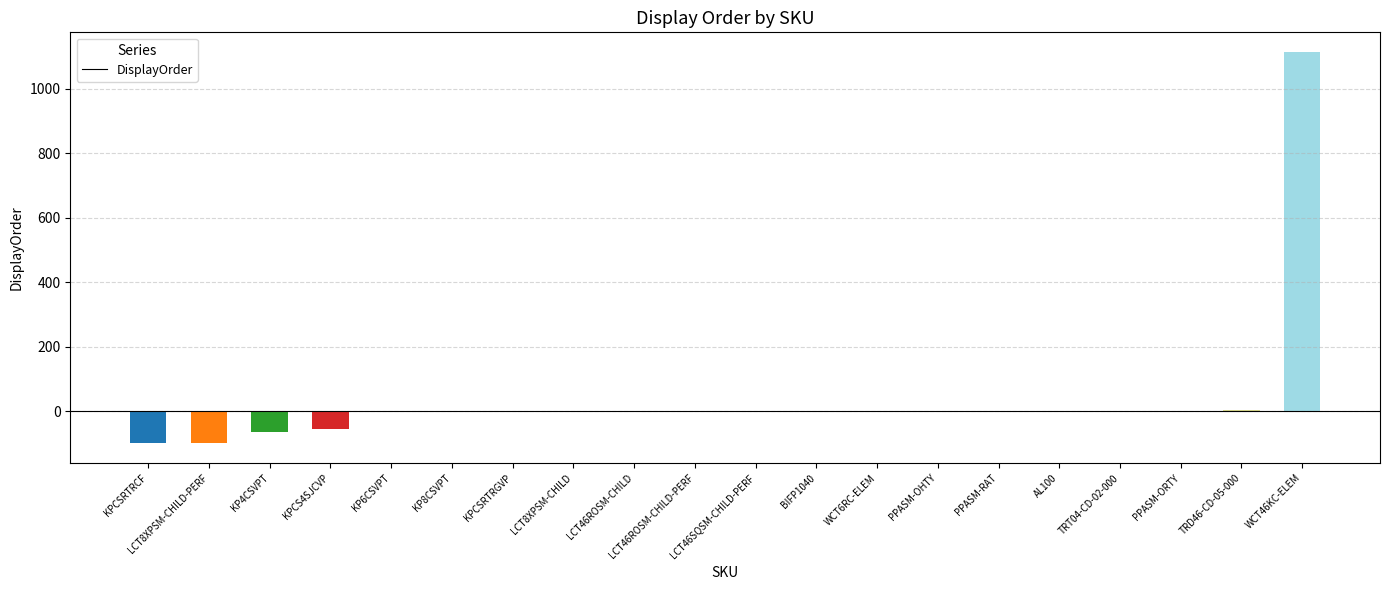

What is the change in value from LCT8XPSM-CHILD-PERF to WCT46KC-ELEM?

+1211